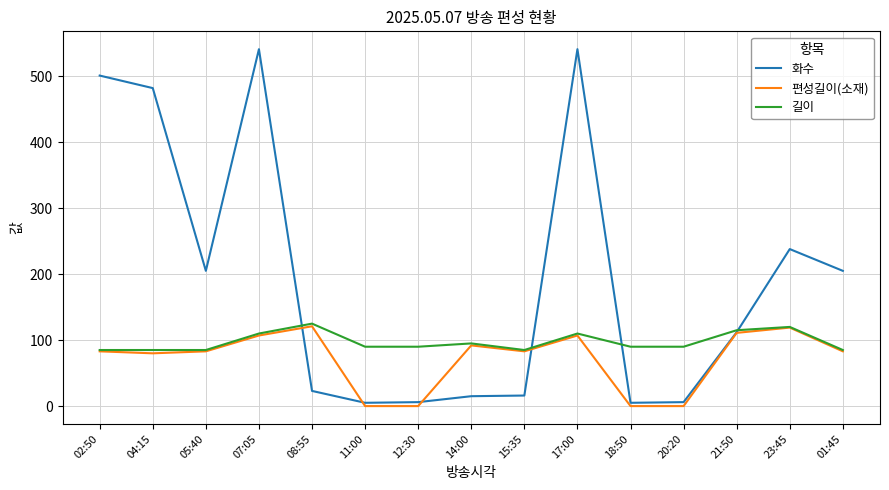

Which series has the largest total across all categories?

화수